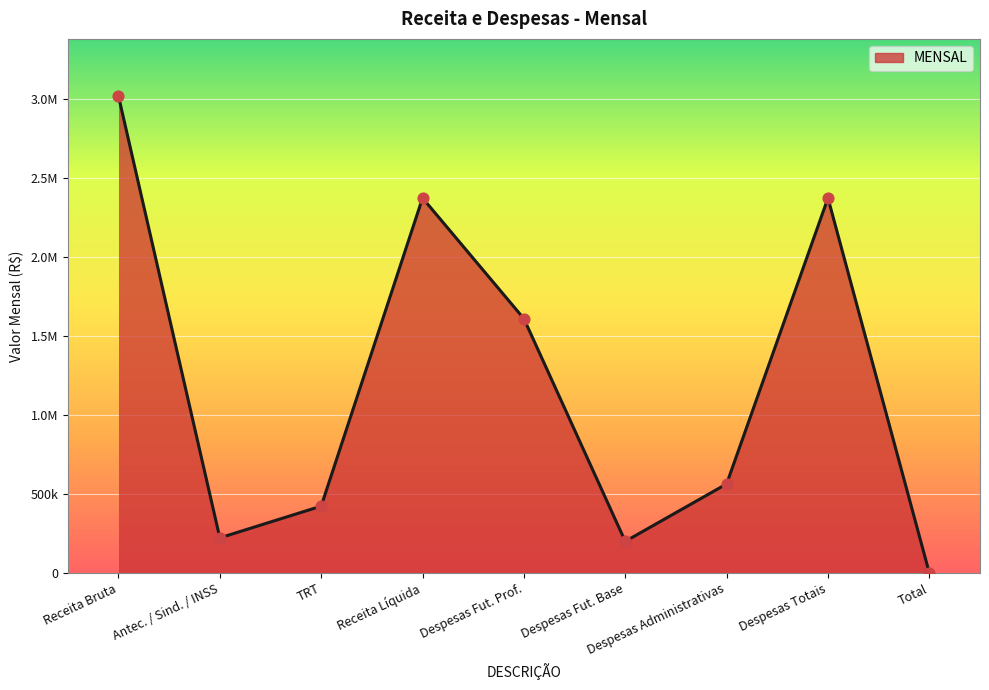

Between Antec. / Sind. / INSS and Receita Bruta, which is larger?

Receita Bruta